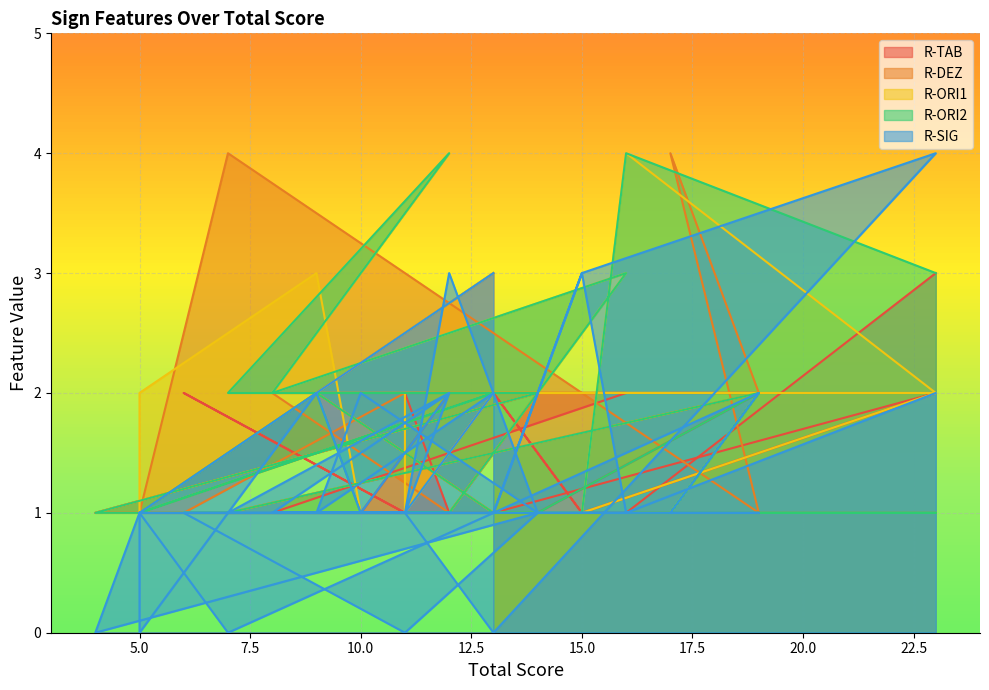

List the series in order of their peak value, lowest first.

R-TAB, R-DEZ, R-ORI1, R-ORI2, R-SIG